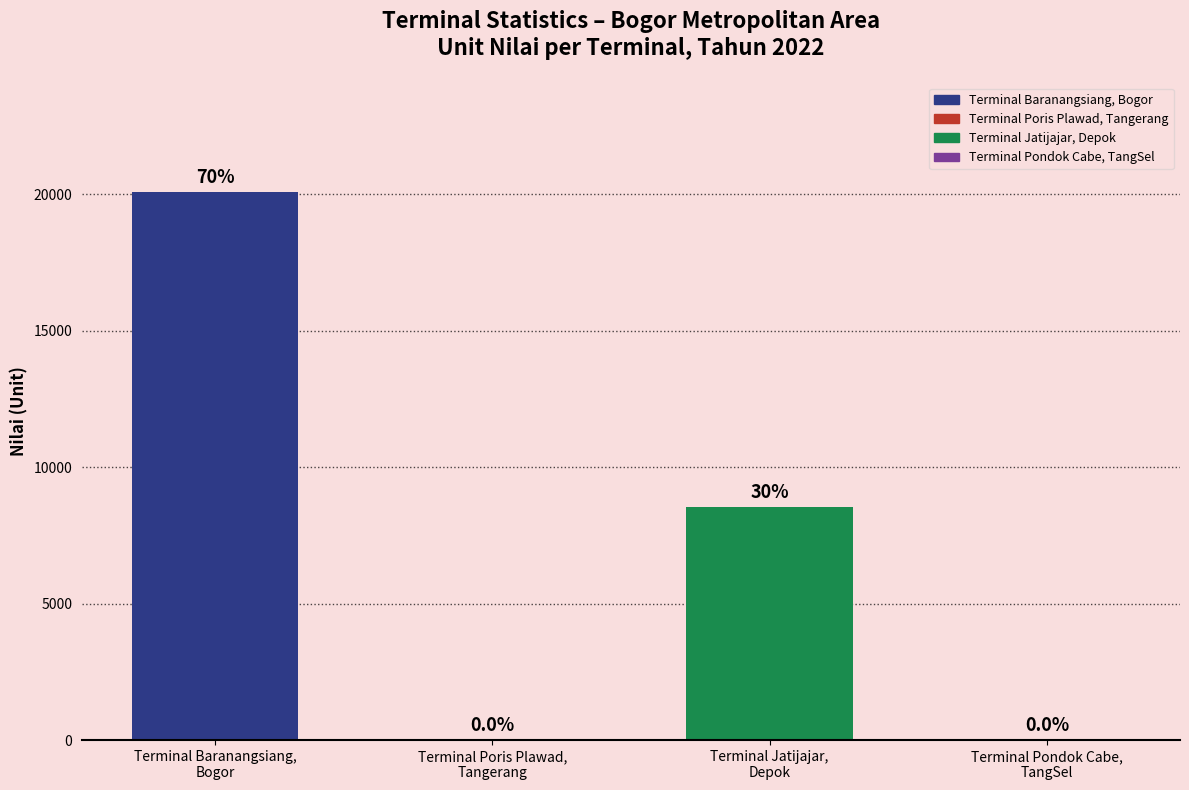

List the labels in order of value, smallest first.

Terminal Poris Plawad, Tangerang, Terminal Pondok Cabe, TangSel, Terminal Jatijajar, Depok, Terminal Baranangsiang, Bogor